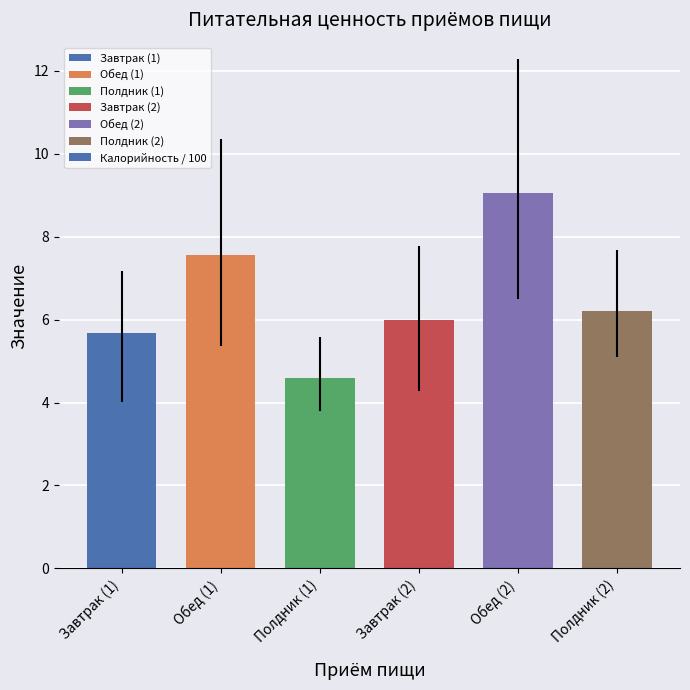

Is it true that the value at Обед (2) is 9.1?

True